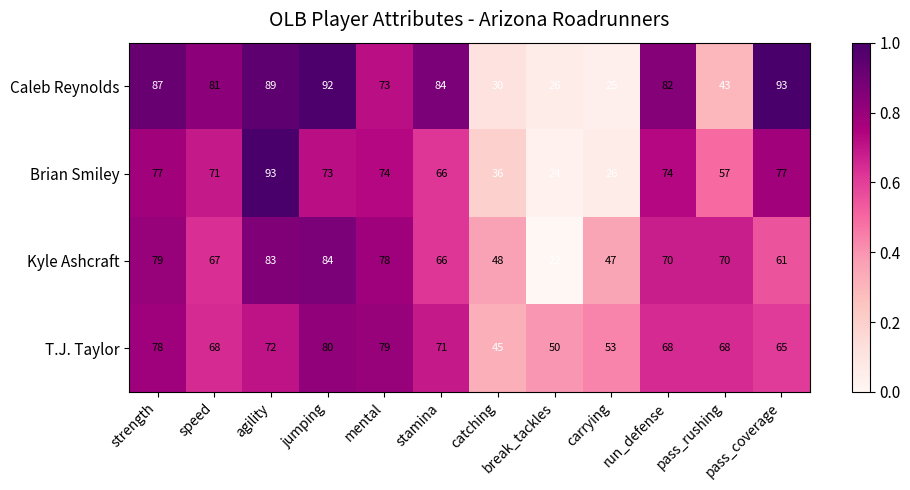

What is the sum of all Kyle Ashcraft values?

775